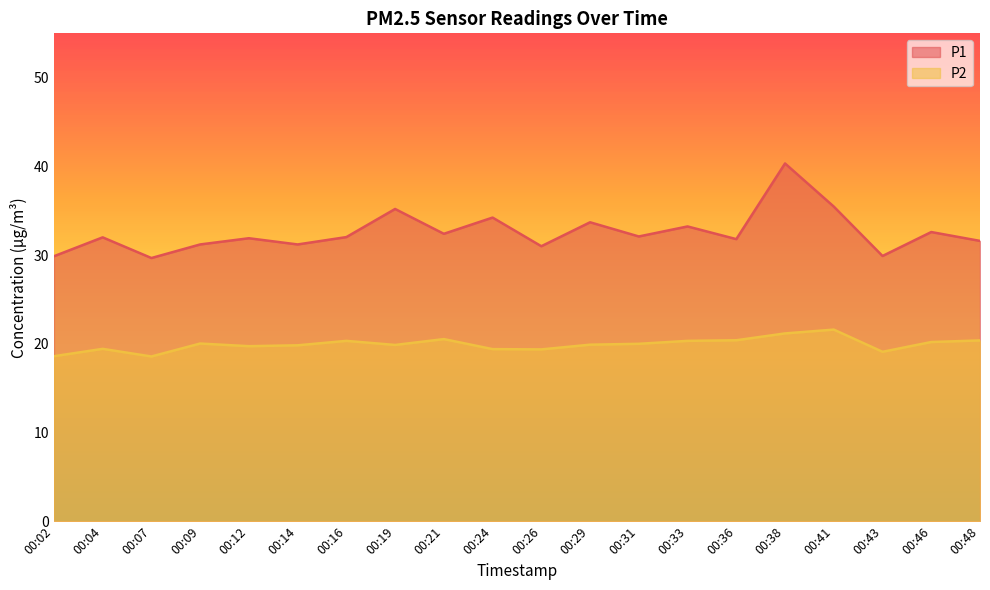

Reading left to right, transcribe all the data shown in this chart.

P1: 00:02=29.9	00:04=32.0	00:07=29.7	00:09=31.2	00:12=31.9	00:14=31.2	00:16=32.0	00:19=35.2	00:21=32.4	00:24=34.2	00:26=31.0	00:29=33.7	00:31=32.1	00:33=33.2	00:36=31.8	00:38=40.3	00:41=35.5	00:43=29.9	00:46=32.6	00:48=31.6
P2: 00:02=18.6	00:04=19.4	00:07=18.6	00:09=20.0	00:12=19.7	00:14=19.8	00:16=20.3	00:19=19.9	00:21=20.5	00:24=19.4	00:26=19.4	00:29=19.9	00:31=20.0	00:33=20.3	00:36=20.4	00:38=21.2	00:41=21.6	00:43=19.1	00:46=20.2	00:48=20.4